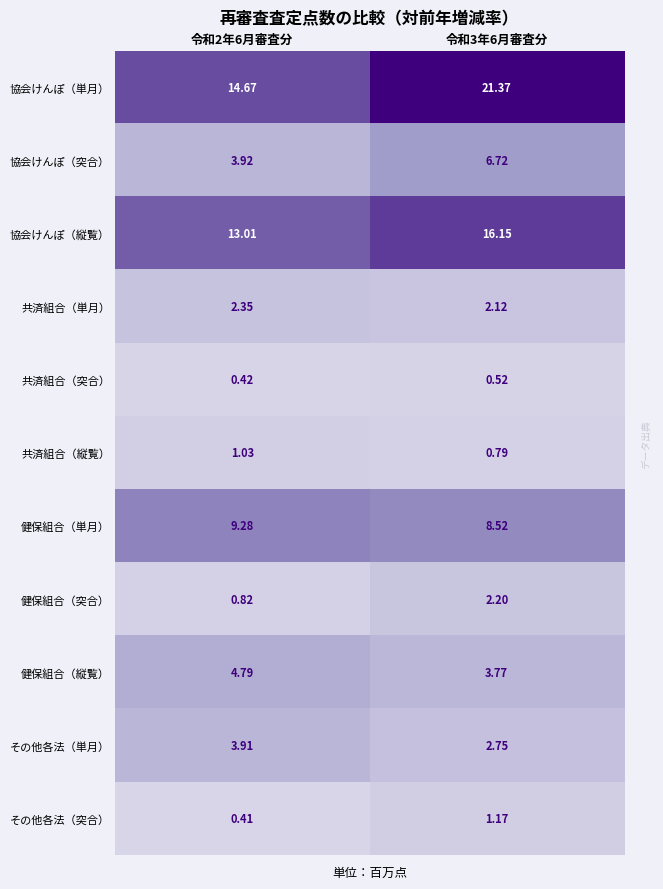

What is the total value across all series at 令和2年6月審査分?

54.6